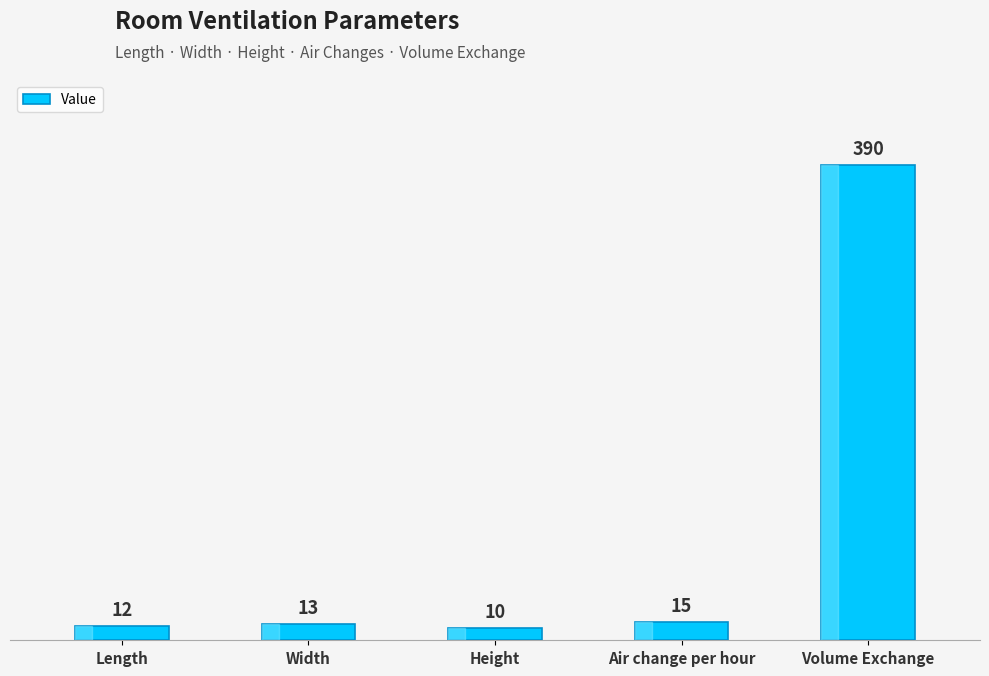

How many distinct data groups are displayed?

1